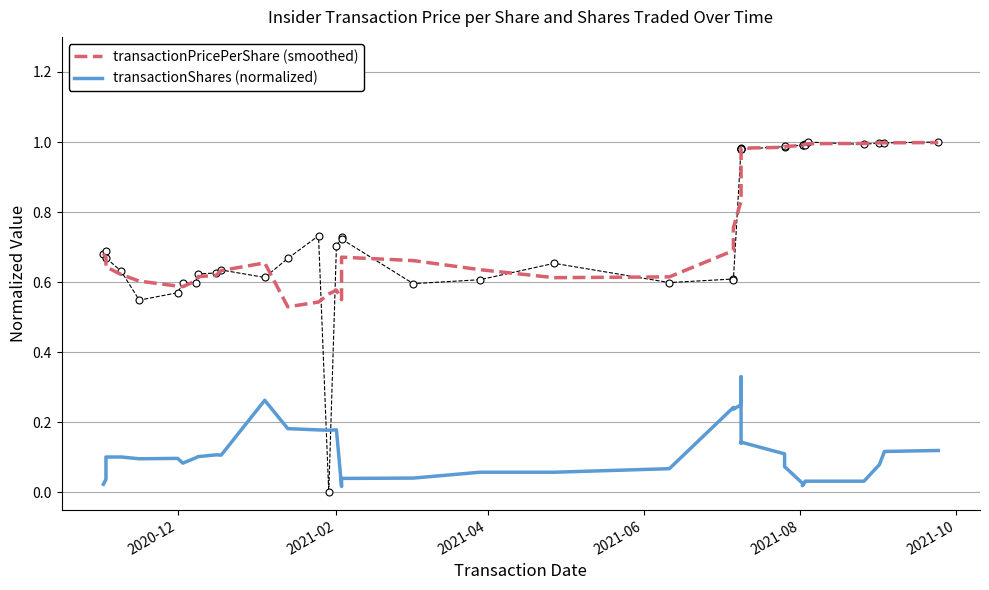

True or false: transactionPricePerShare (smoothed) and transactionShares (normalized) intersect in this chart.

False